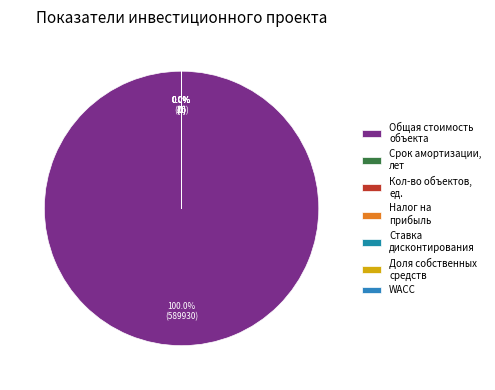

How much of the chart is everything except Ставка дисконтирования?

100.0%